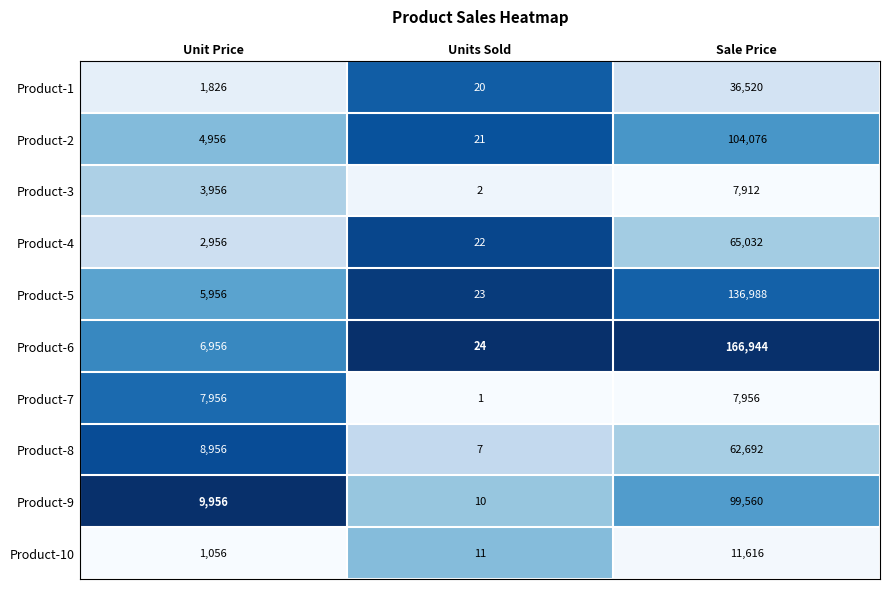

Rank the series by their maximum value, from highest to lowest.

Product-6, Product-5, Product-2, Product-9, Product-4, Product-8, Product-1, Product-10, Product-7, Product-3